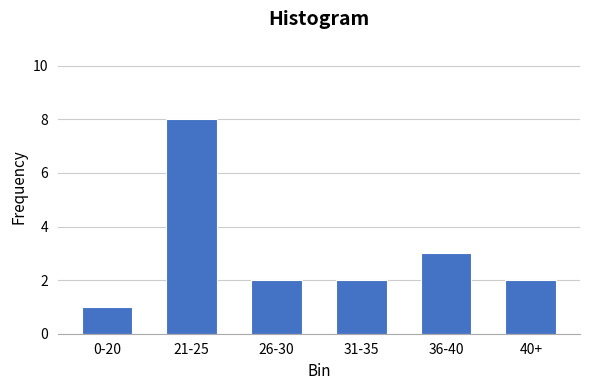

Reading left to right, transcribe all the data shown in this chart.

1	8	2	2	3	2